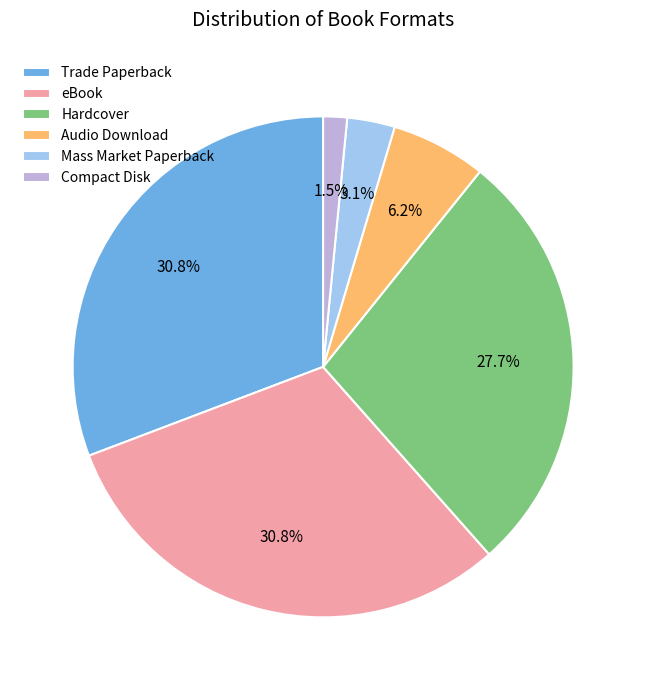

True or false: eBook accounts for 40% of the total.

False